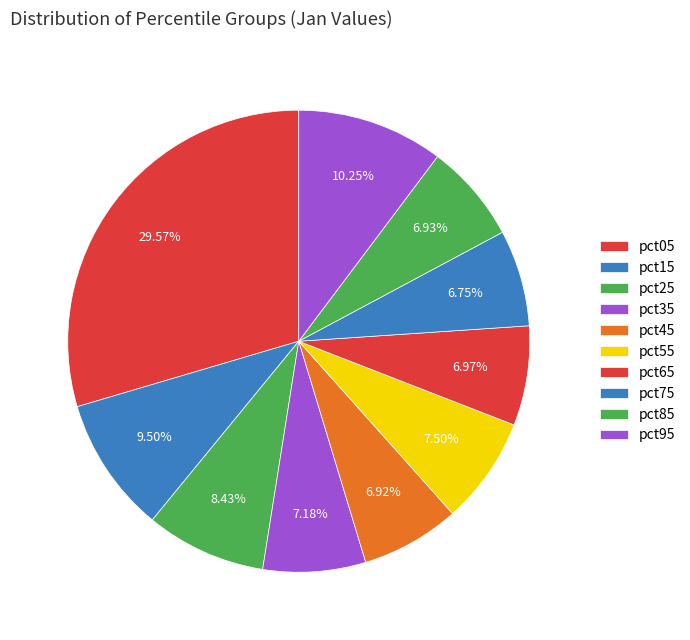

True or false: pct55 accounts for 18% of the total.

False